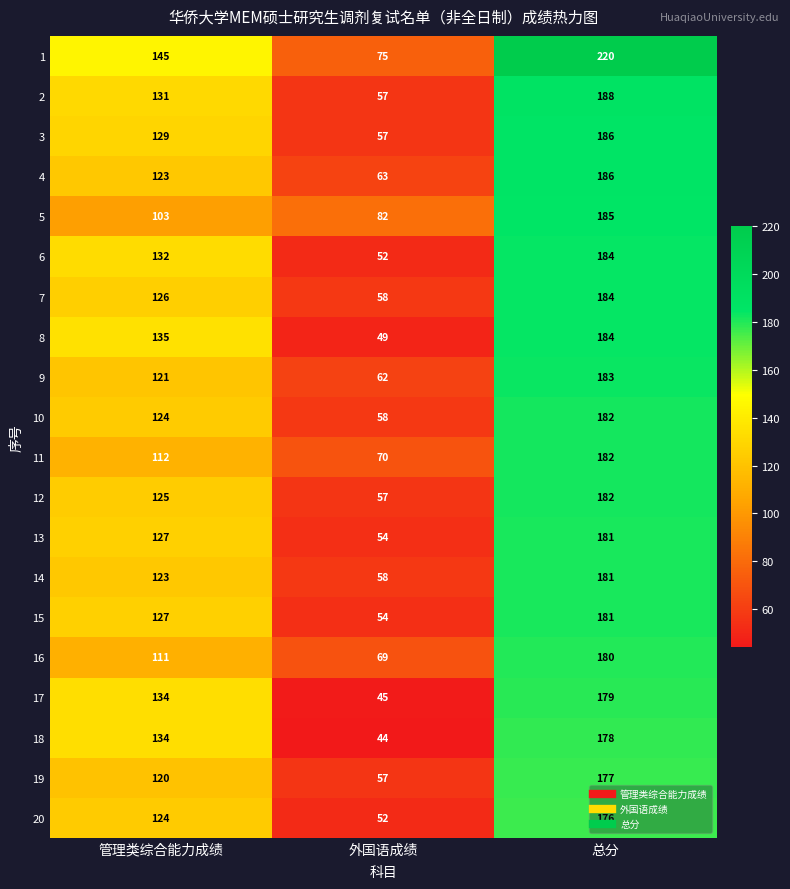

How many 12 values are between 57 and 182?

3